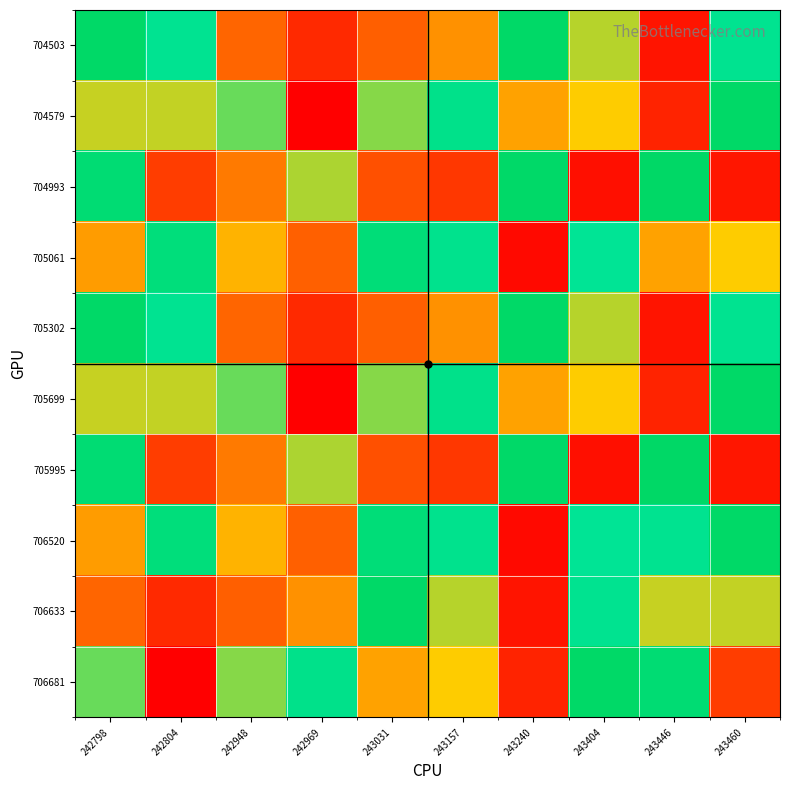

Rank the series at 242804 from lowest to highest value.

706681, 706633, 704993, 705995, 704579, 705699, 704503, 705302, 705061, 706520